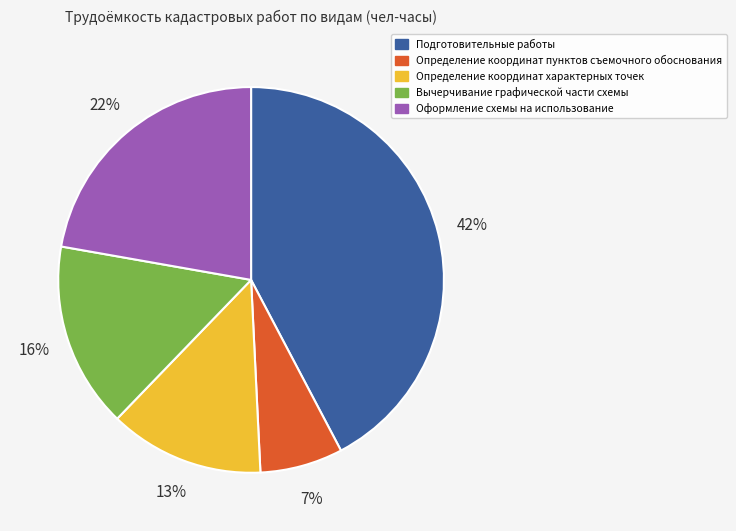

True or false: Подготовительные работы accounts for 42% of the total.

True